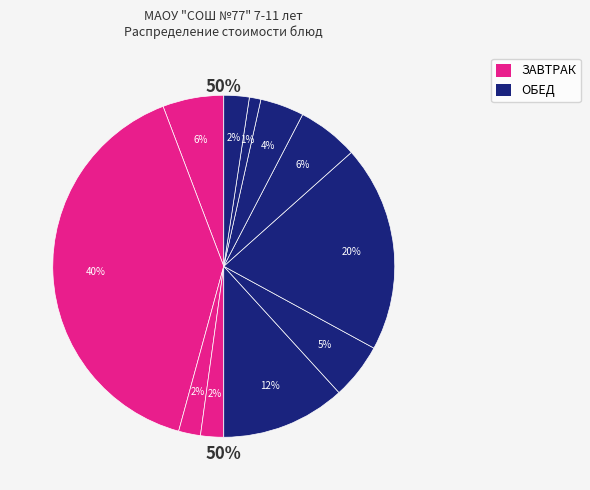

True or false: ПТИЦА ОТВАРНАЯ accounts for 20% of the total.

True